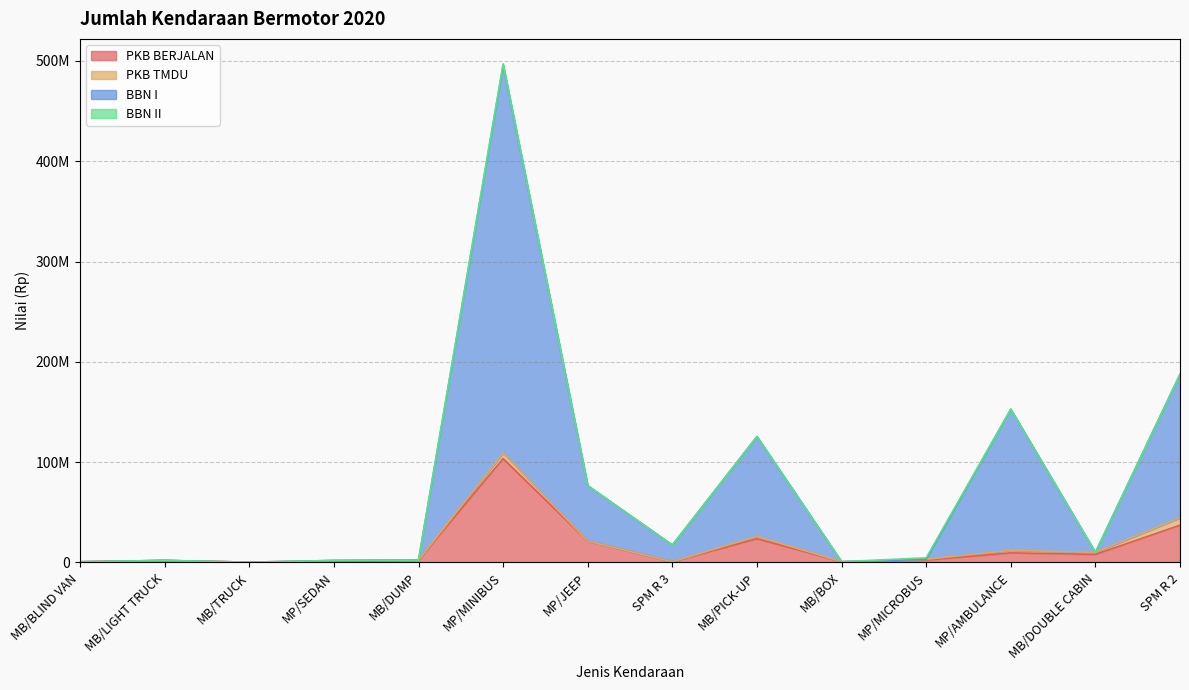

Does the chart display data point markers on the line(s)?

No